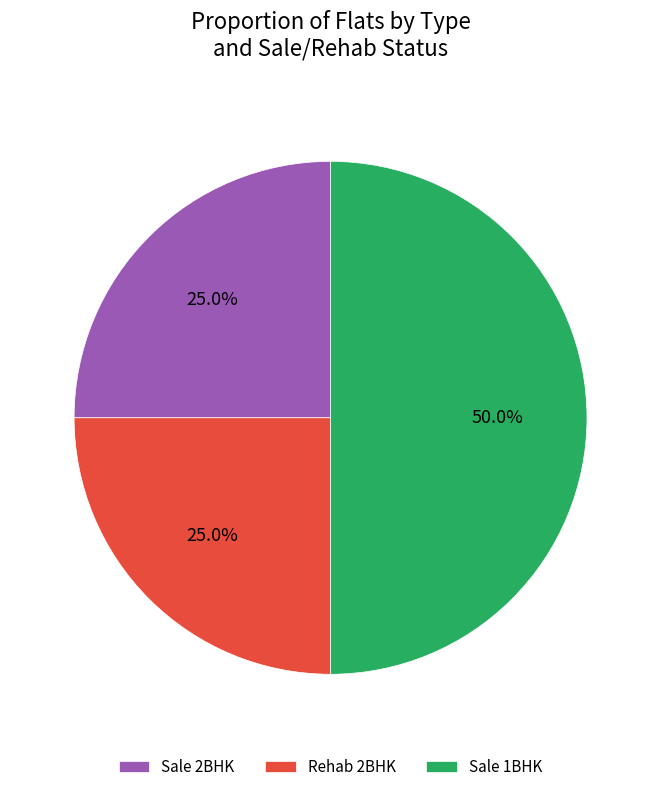

What is the ratio of the value at Rehab 2BHK to the value at Sale 2BHK?

1.0